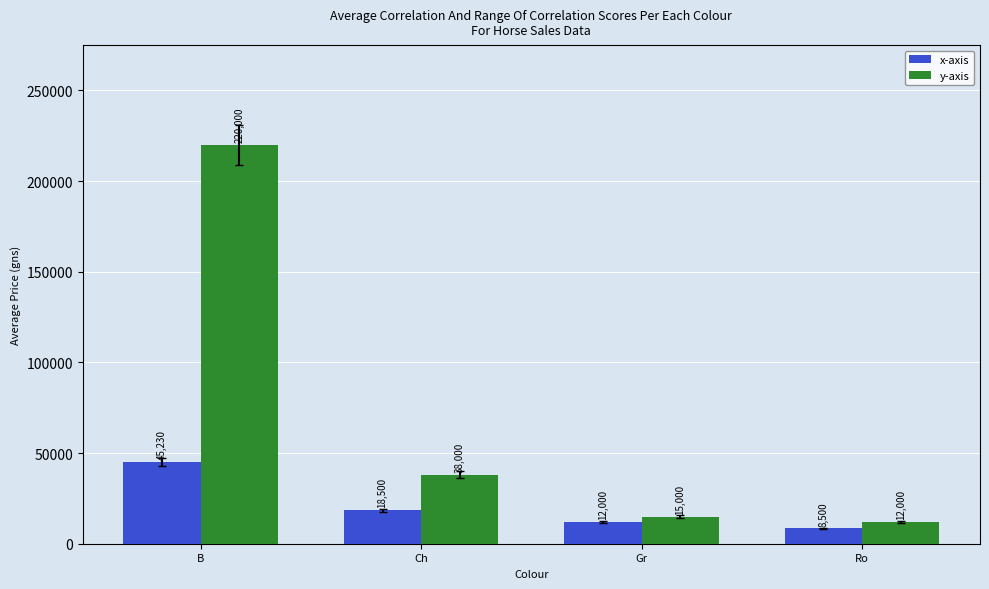

What is the difference between the maximum and minimum values in the y-axis series?

208000